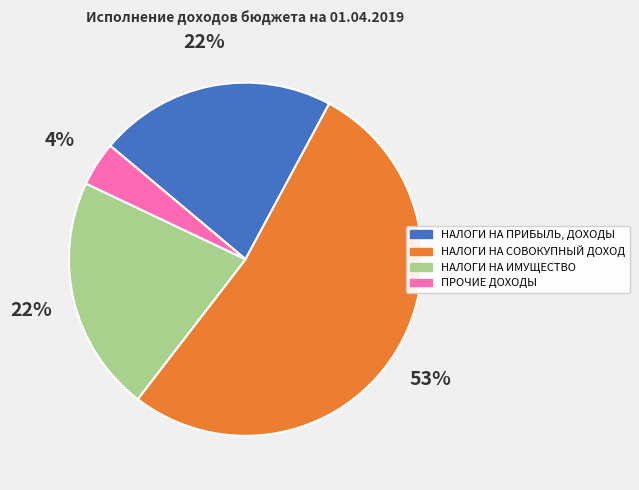

True or false: НАЛОГИ НА ИМУЩЕСТВО accounts for 22% of the total.

True